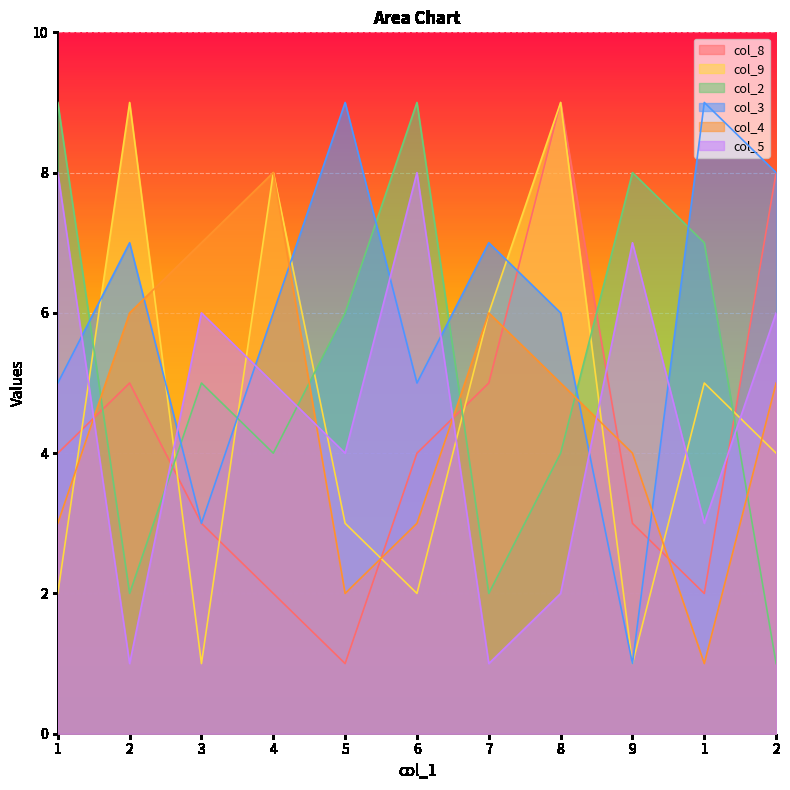

How many interior local peaks does the col_4 series have?

2